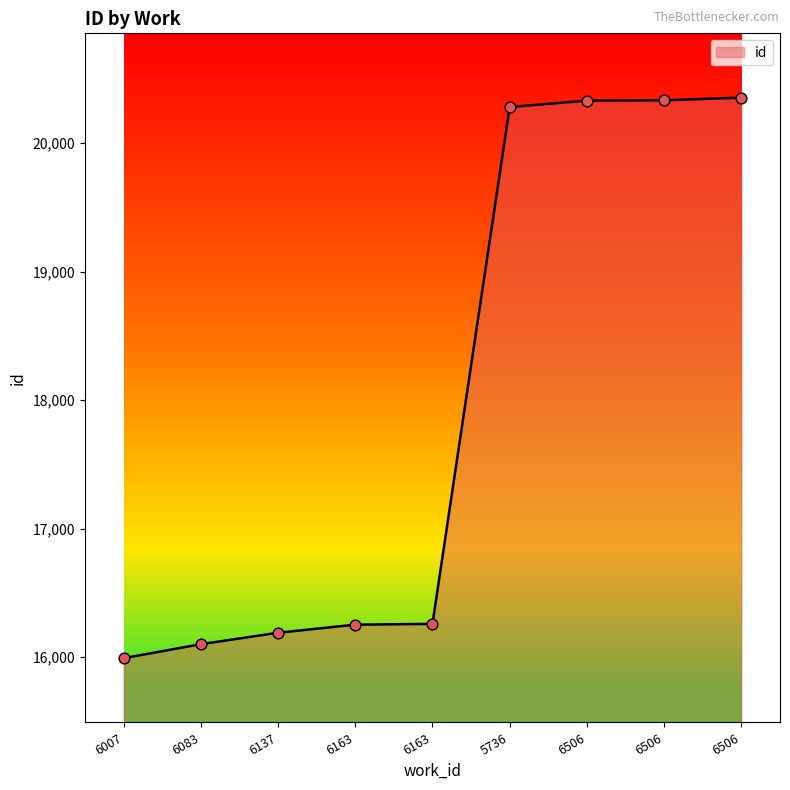

How many lines are shown in the chart?

1